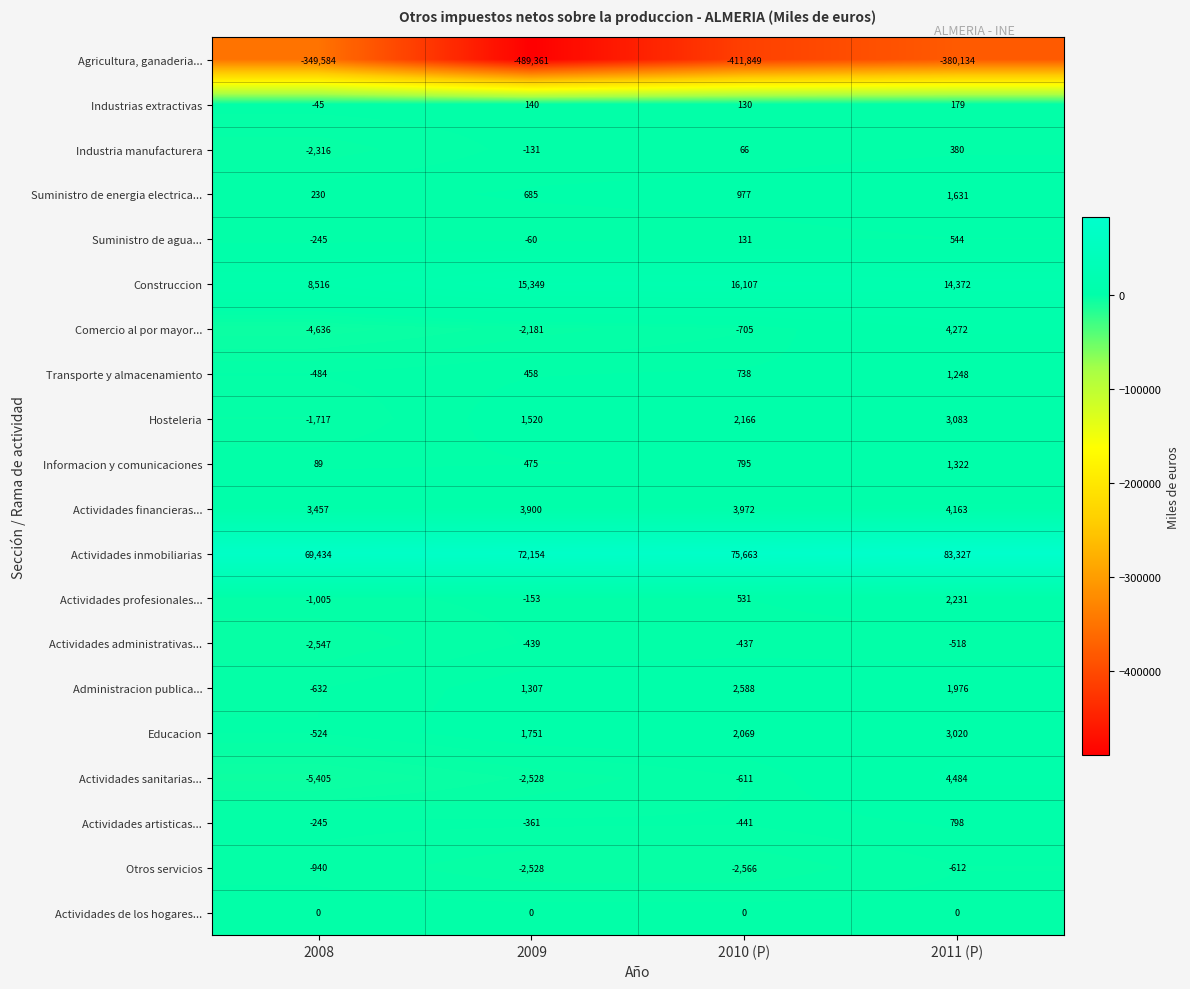

Which series has the largest total across all categories?

Actividades inmobiliarias